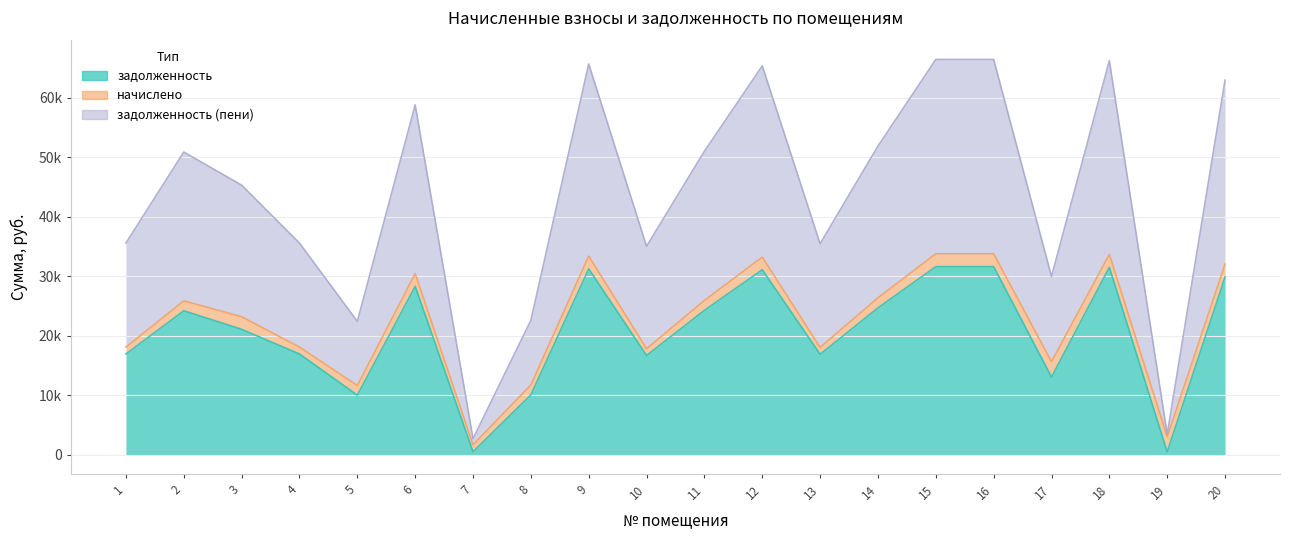

Where is the first local maximum for задолженность?

2